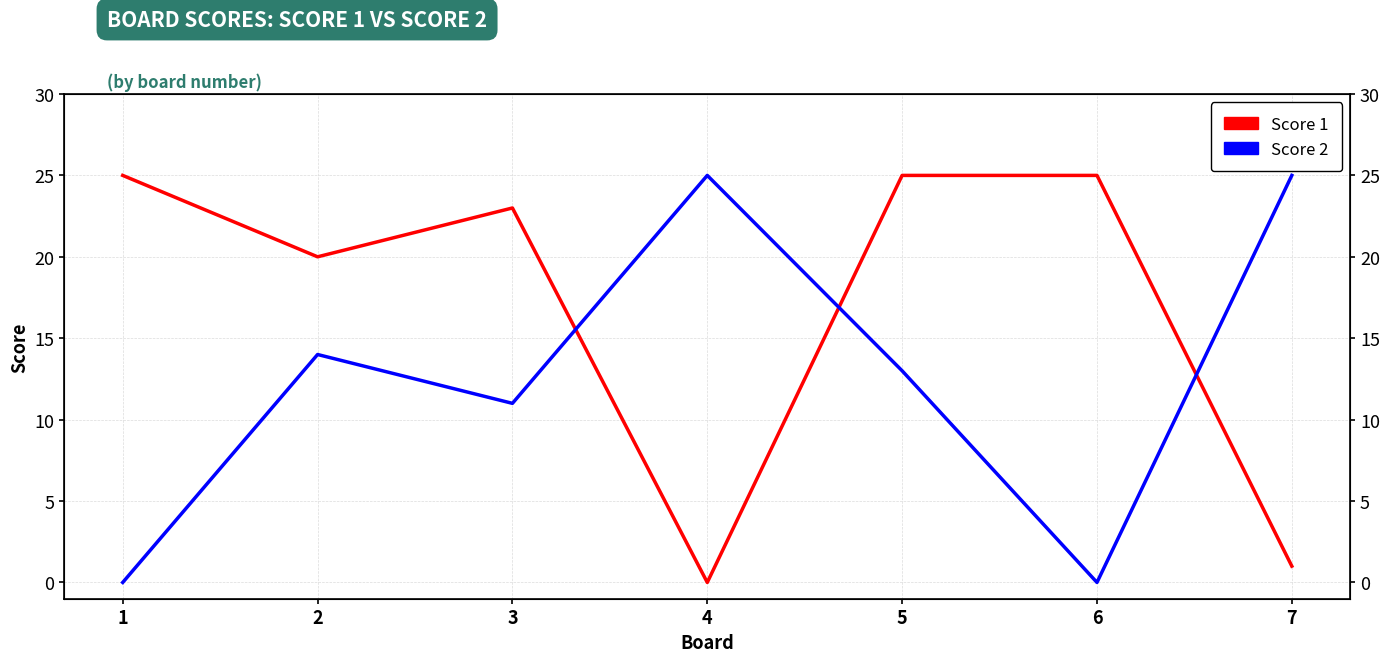

Count the number of categories in the chart.

7